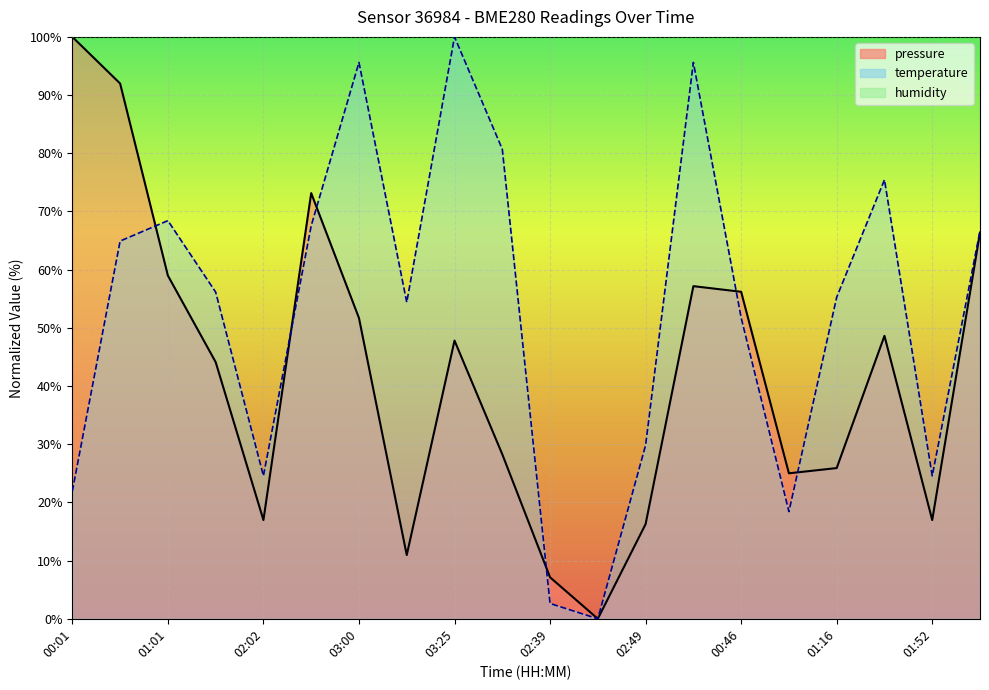

What is the average value of the pressure series?

42.2